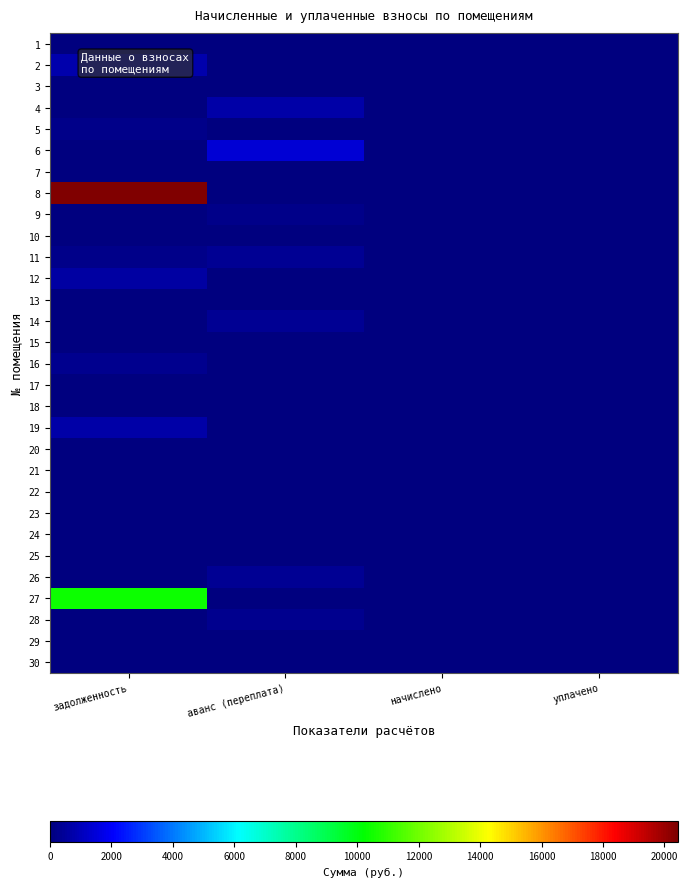

What is the spread (max minus min) of values at аванс (переплата)?

1407.7